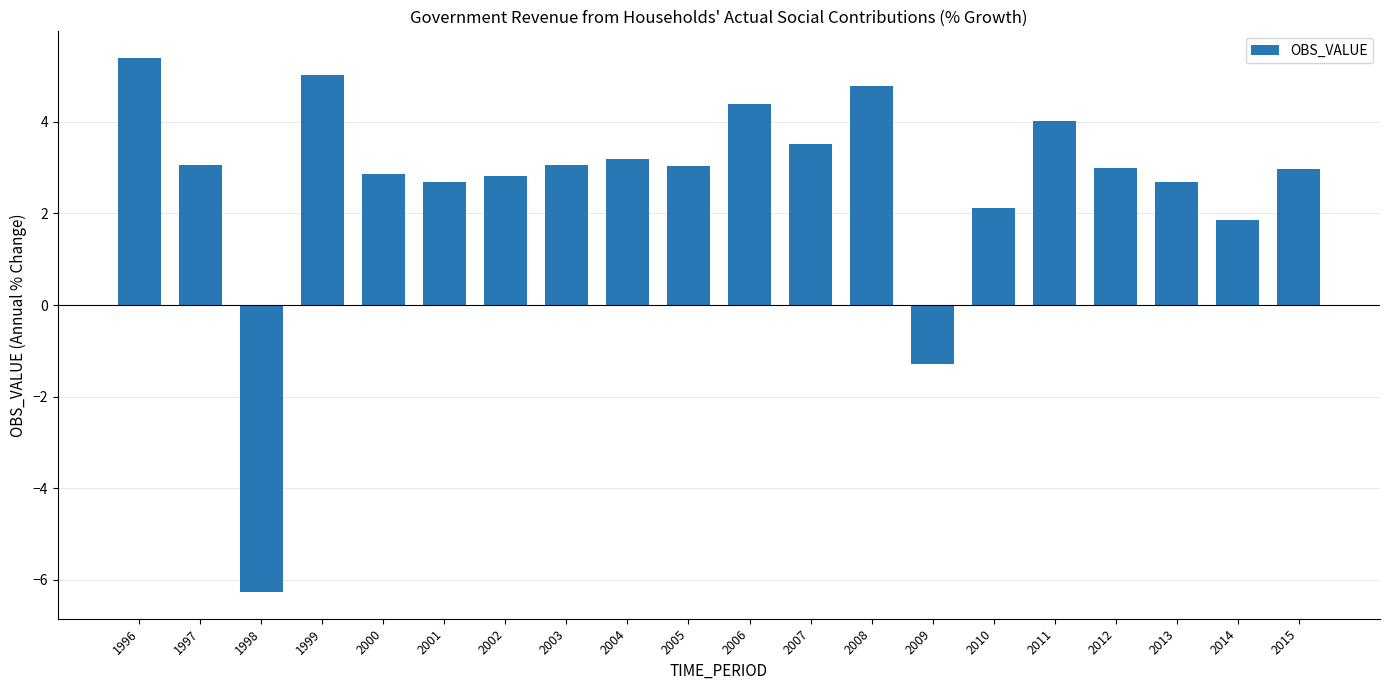

Between 2005 and 2000, which is larger?

2005